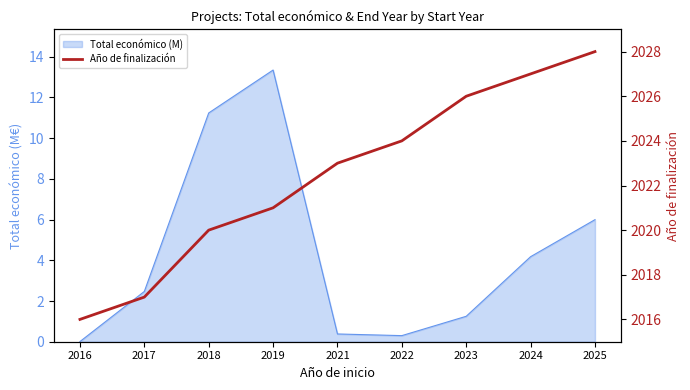

Reading left to right, extract all data points from this chart.

2016	2017	2020	2021	2023	2024	2026	2027	2028